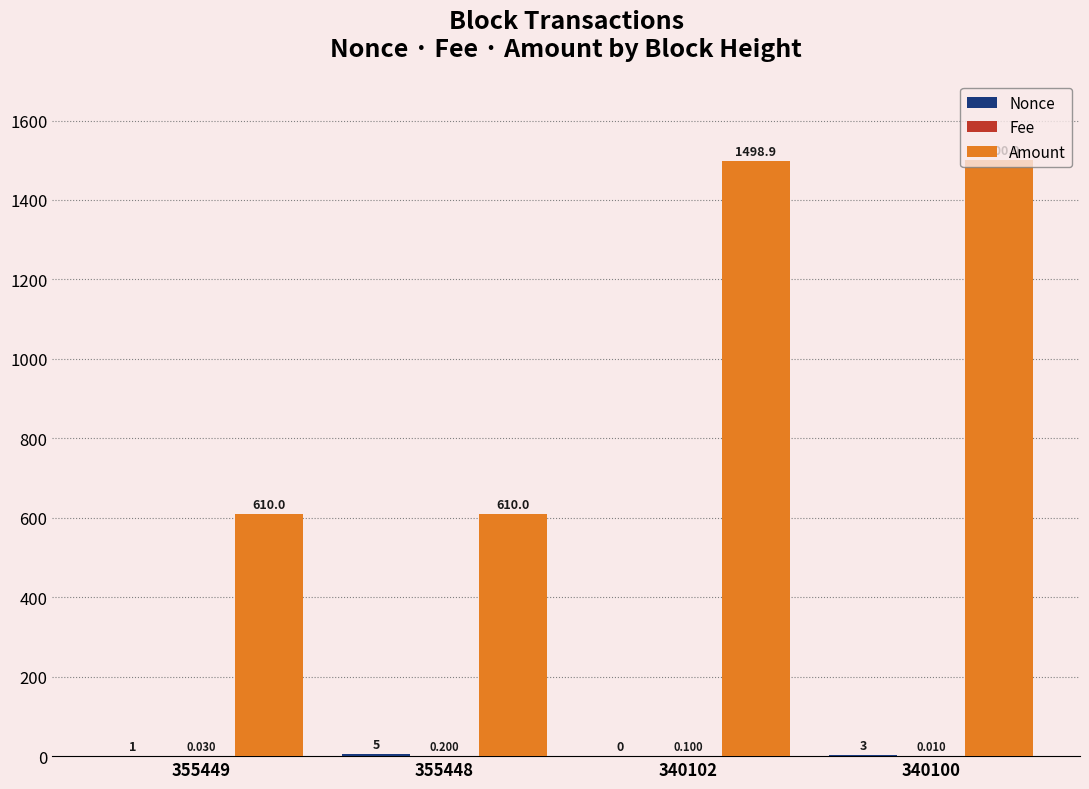

Between 355449 and 340100, which series saw the biggest shift?

Amount